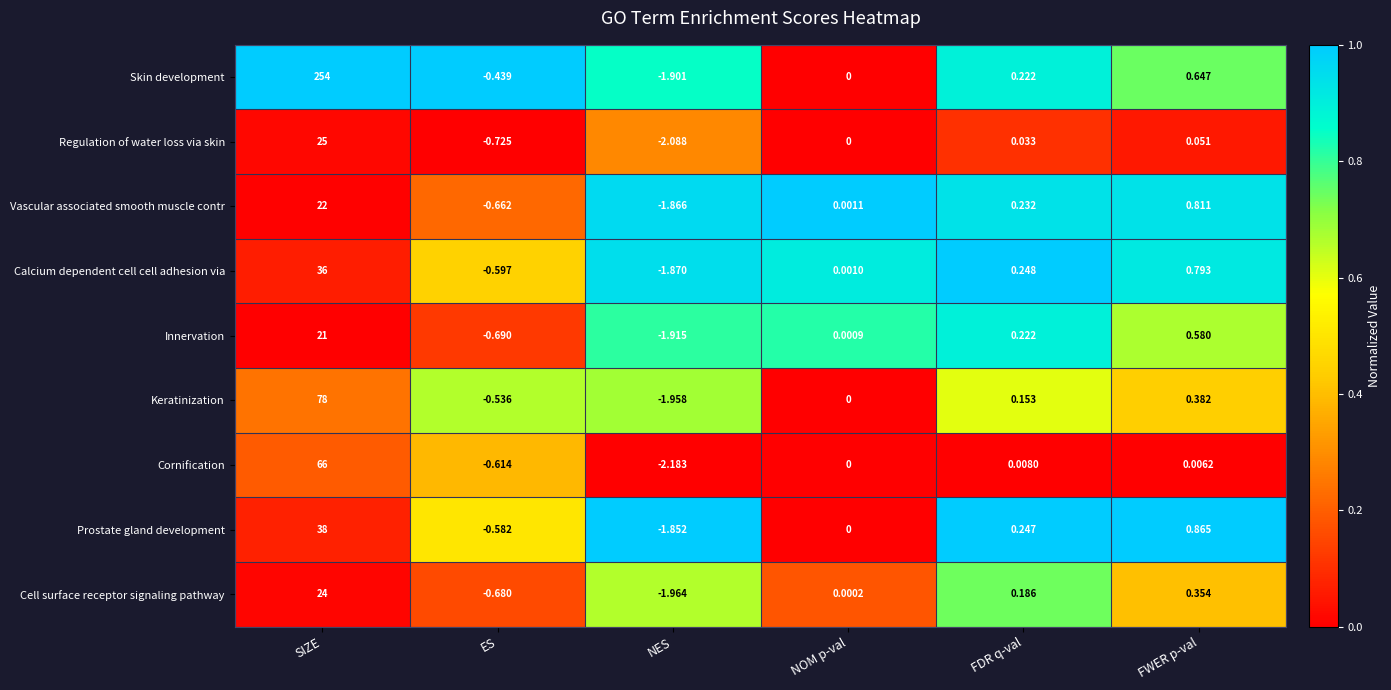

At which label does Calcium dependent cell cell adhesion via first exceed 0?

SIZE